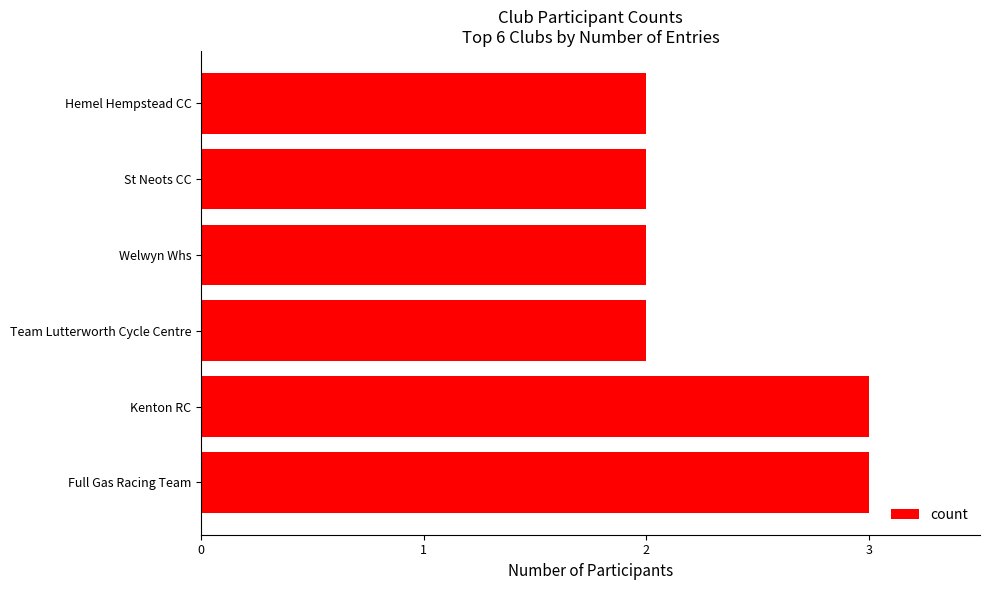

What is the ratio of the value at Team Lutterworth Cycle Centre to the value at Welwyn Whs?

1.0